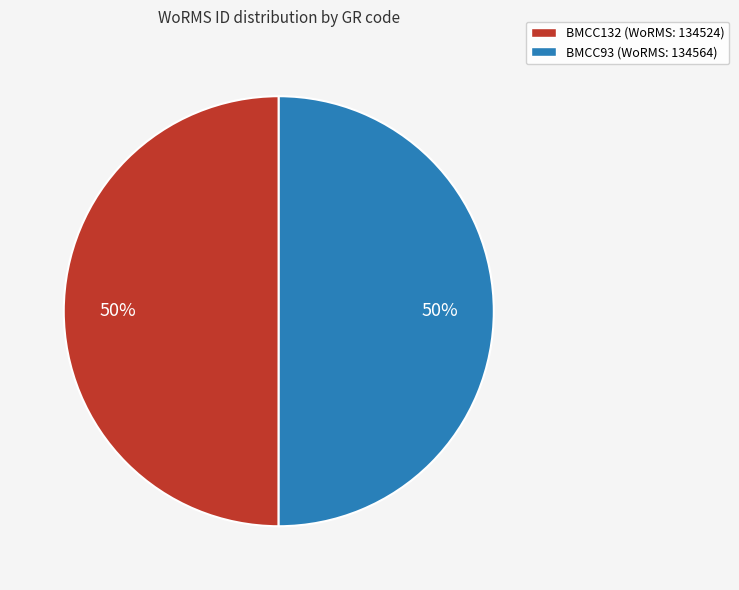

The BMCC132 slice represents 50% of the pie. True or false?

True